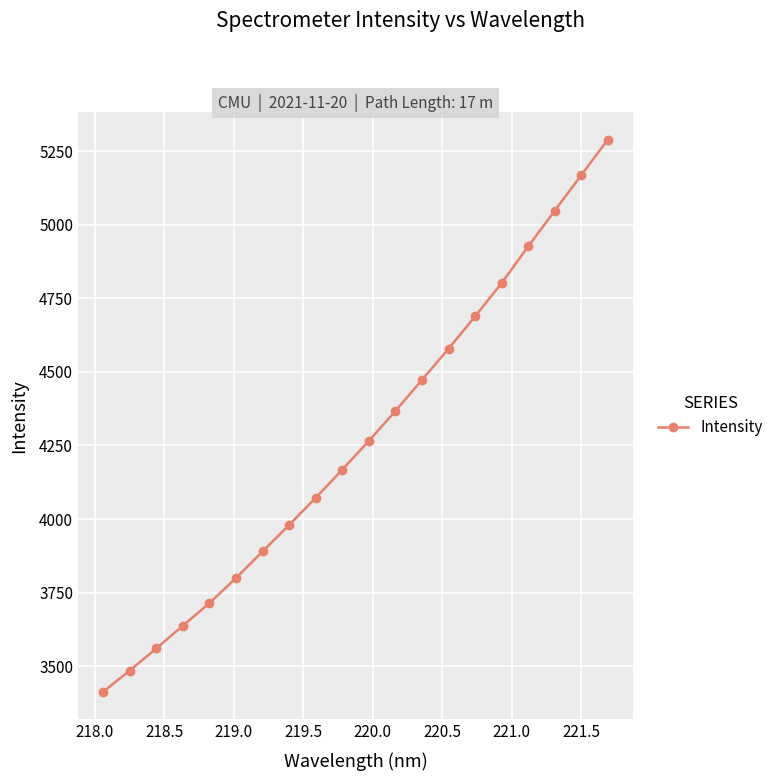

What is the difference between the second highest and minimum values?

1754.6